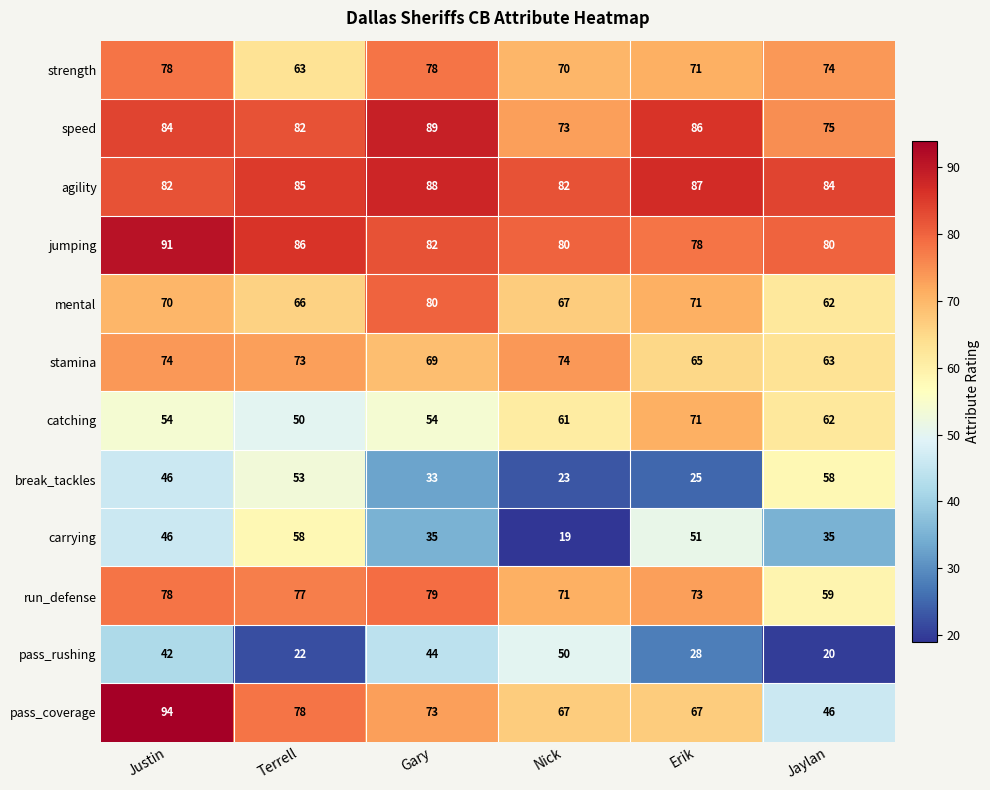

What is the approximate value of jumping at Justin, to the nearest 5?

90